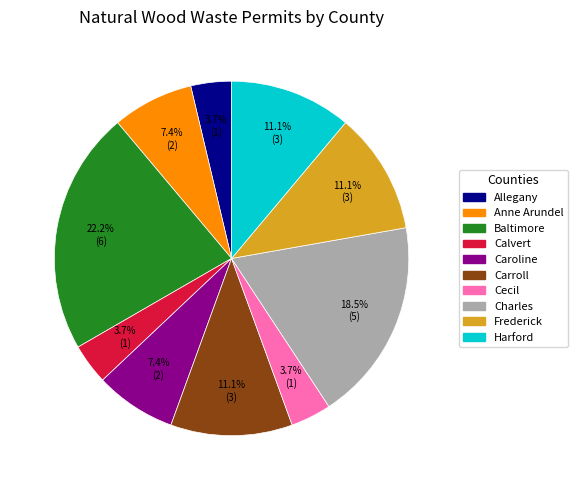

To the nearest percent, what is the average slice percentage?

10%